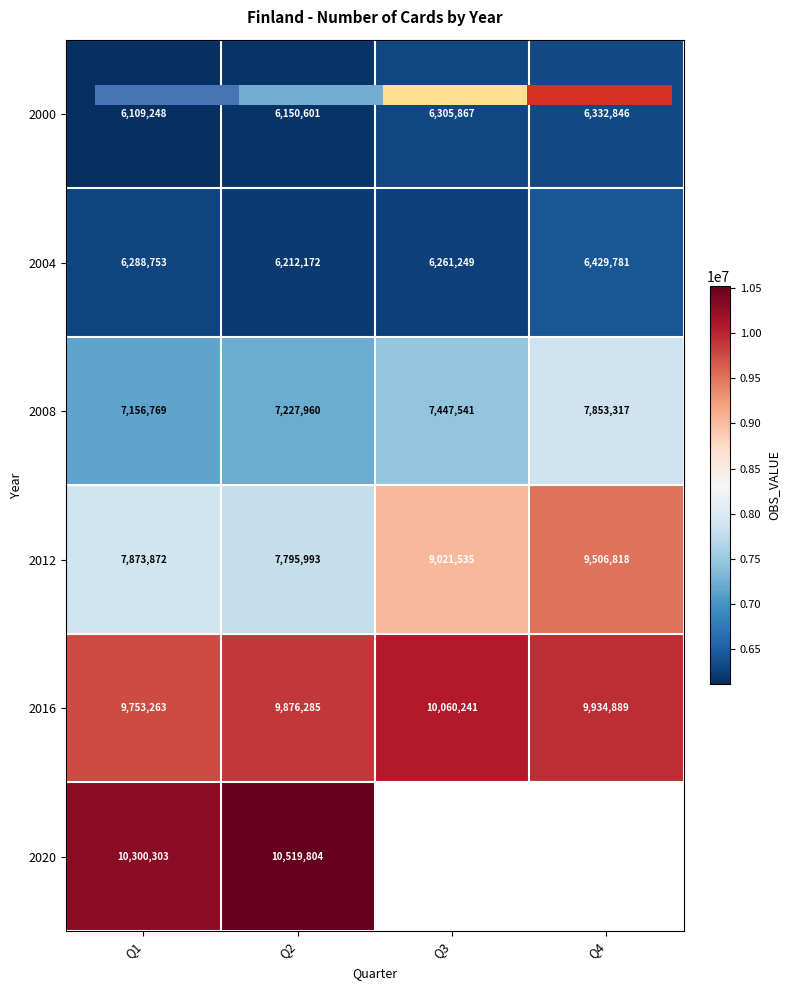

At which label is 2008 closest to 7505043?

Q3